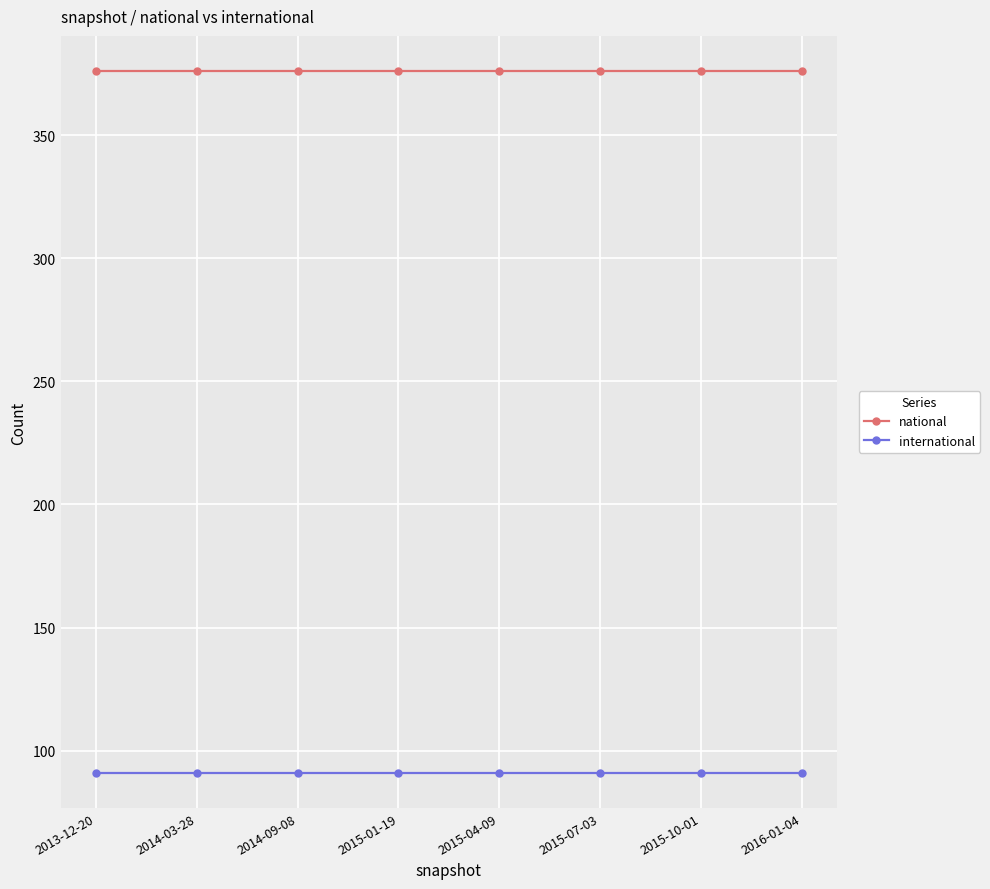

What is the maximum value for national?

376